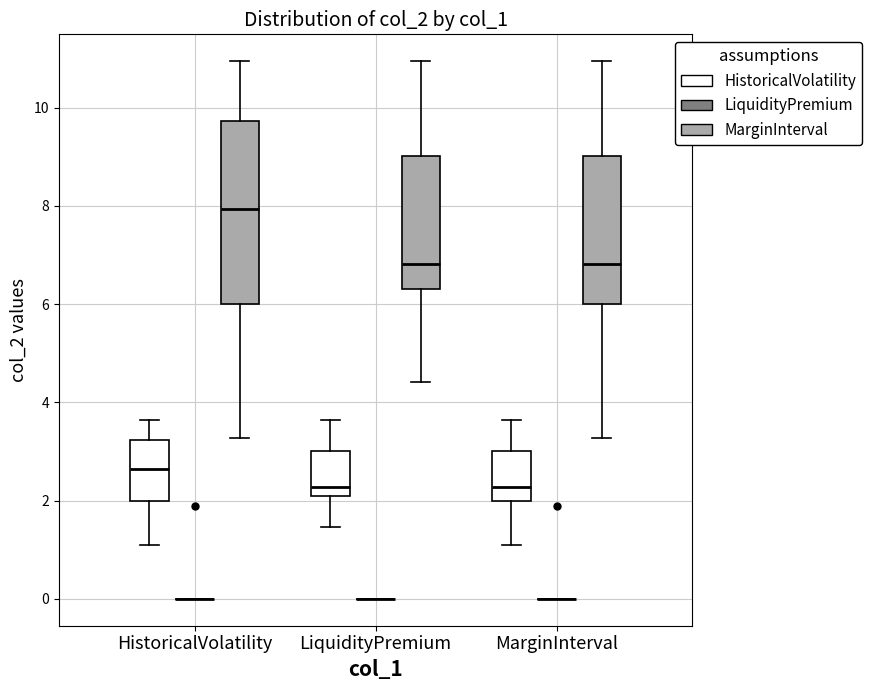

Reading left to right, read every box against the y-axis: the position of its median line, the range the box covers, and the ends of its whiskers. The values are not printed on the chart, so give them approximately, as read against the axis.

HistoricalVolatility (HistoricalVolatility): median 2.6, box 2.0 to 3.2, whiskers 1.0 to 3.6
HistoricalVolatility (LiquidityPremium): box collapsed to a line at 0.0, whiskers 0.0 to 0.0
HistoricalVolatility (MarginInterval): median 8.0, box 6.0 to 9.8, whiskers 3.2 to 11.0
LiquidityPremium (HistoricalVolatility): median 2.2 (just above the box's lower edge), box 2.2 to 3.0, whiskers 1.4 to 3.6
LiquidityPremium (LiquidityPremium): box collapsed to a line at 0.0, whiskers 0.0 to 0.0
LiquidityPremium (MarginInterval): median 6.8, box 6.4 to 9.0, whiskers 4.4 to 11.0
MarginInterval (HistoricalVolatility): median 2.2, box 2.0 to 3.0, whiskers 1.0 to 3.6
MarginInterval (LiquidityPremium): box collapsed to a line at 0.0, whiskers 0.0 to 0.0
MarginInterval (MarginInterval): median 6.8, box 6.0 to 9.0, whiskers 3.2 to 11.0